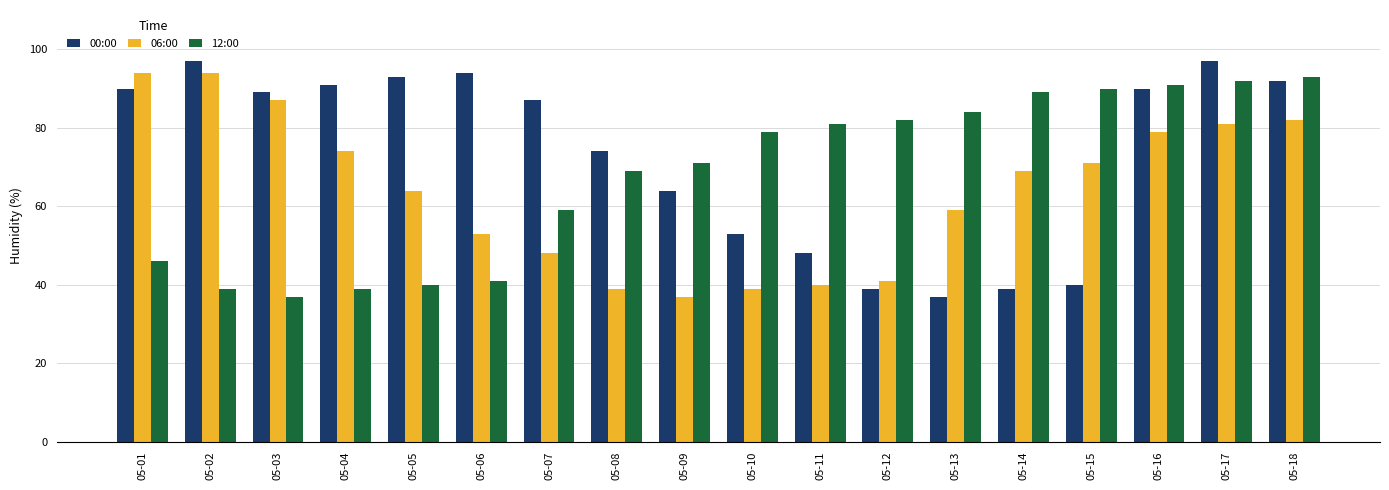

Is it true that 00:00 equals 152 at 05-18?

False